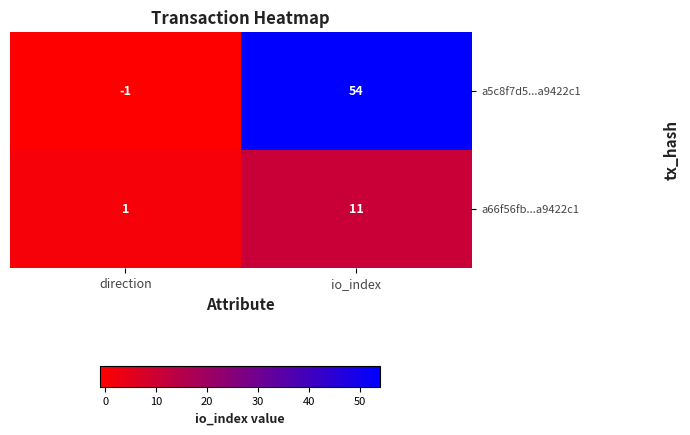

What is the difference between the maximum and minimum values in the a66f56fb...a9422c1 series?

10